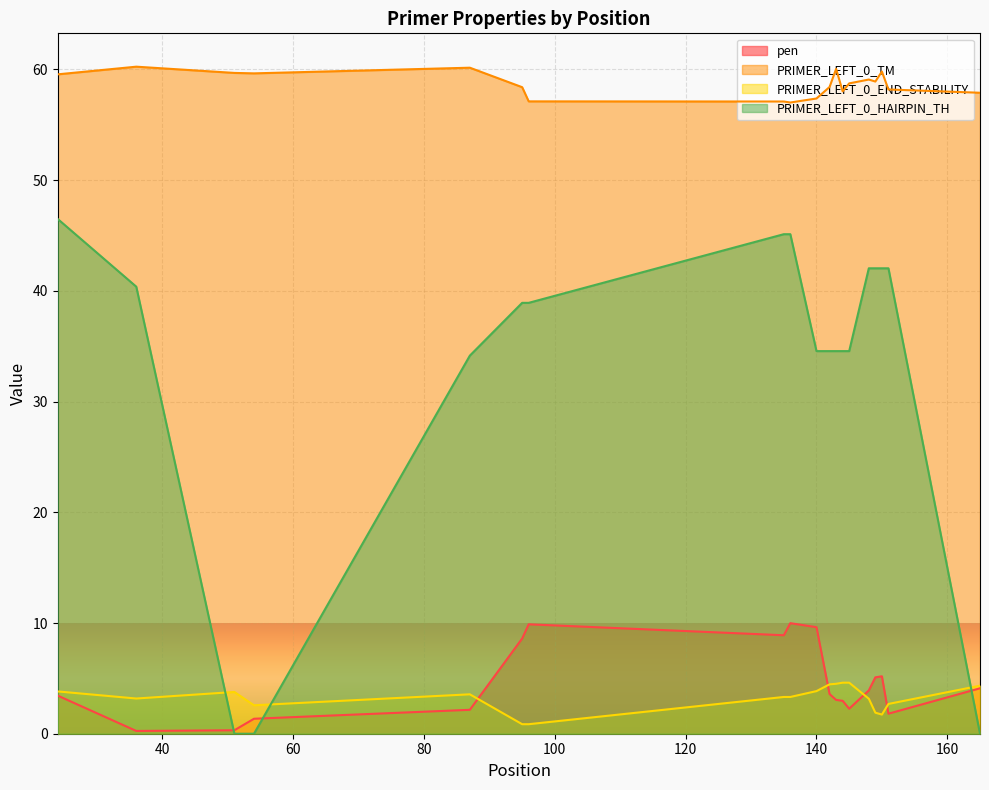

Between 150 and 165, which series saw the biggest shift?

PRIMER_LEFT_0_HAIRPIN_TH